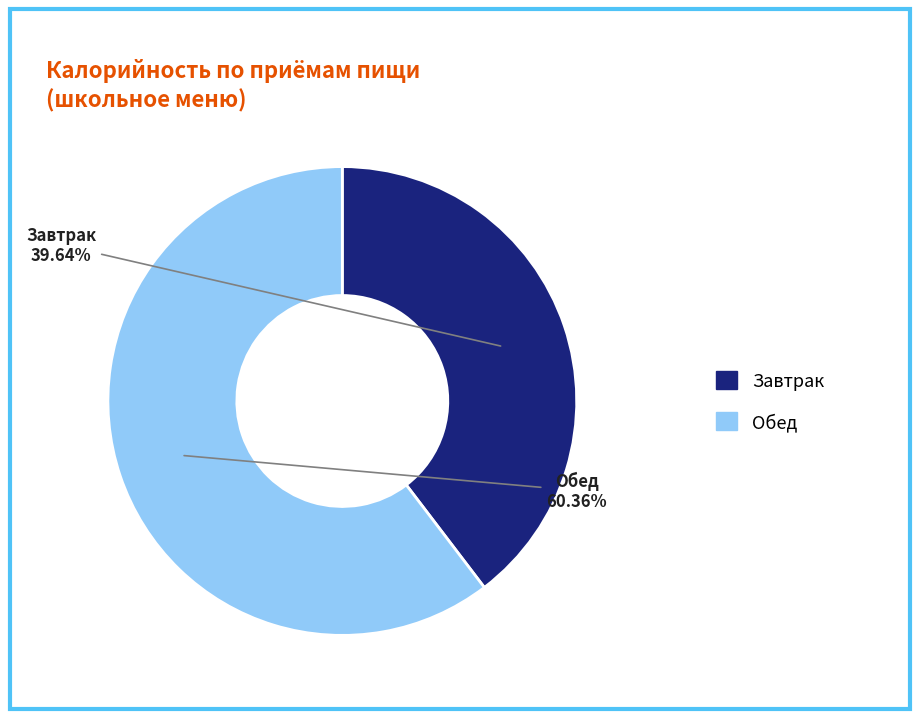

How many segments does this pie chart have?

2